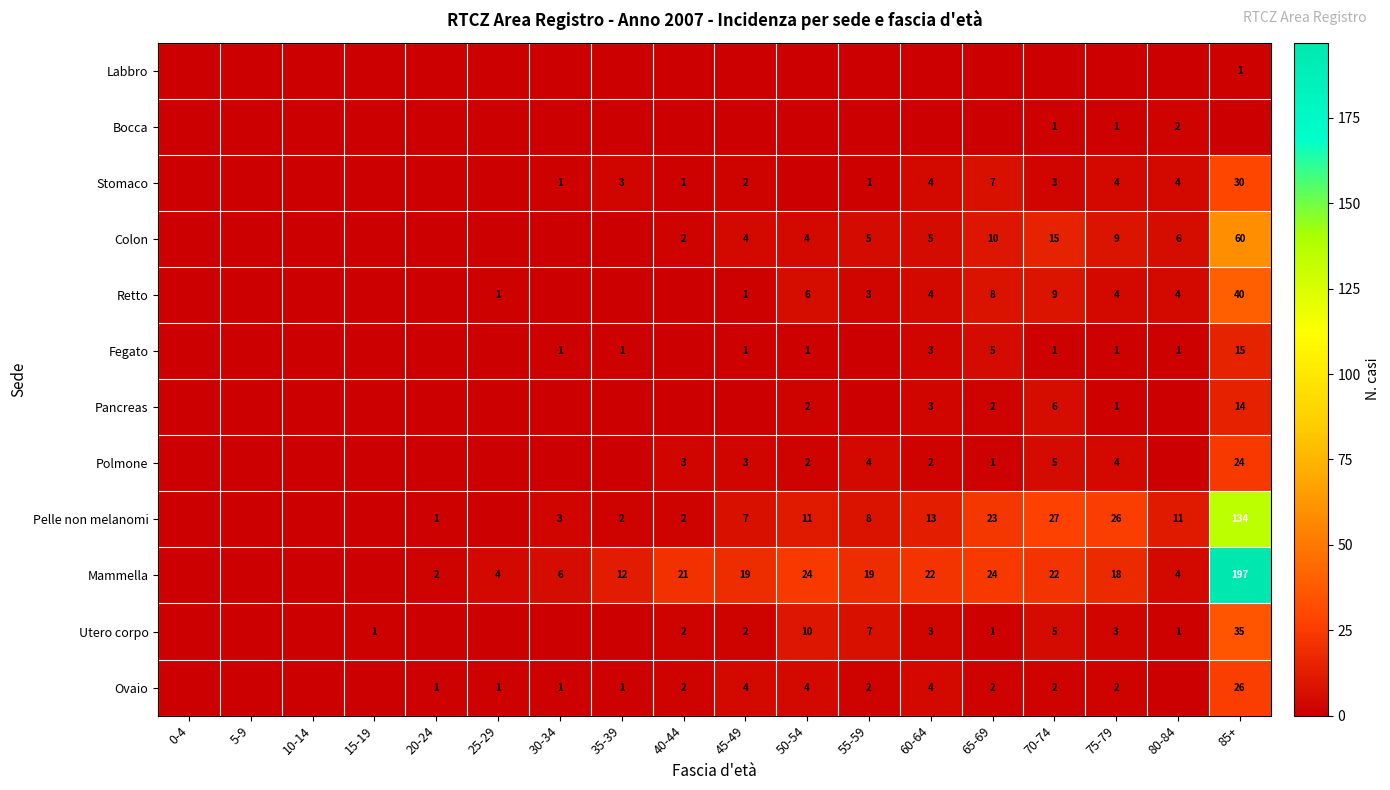

Is it true that Colon equals 7 at 50-54?

False